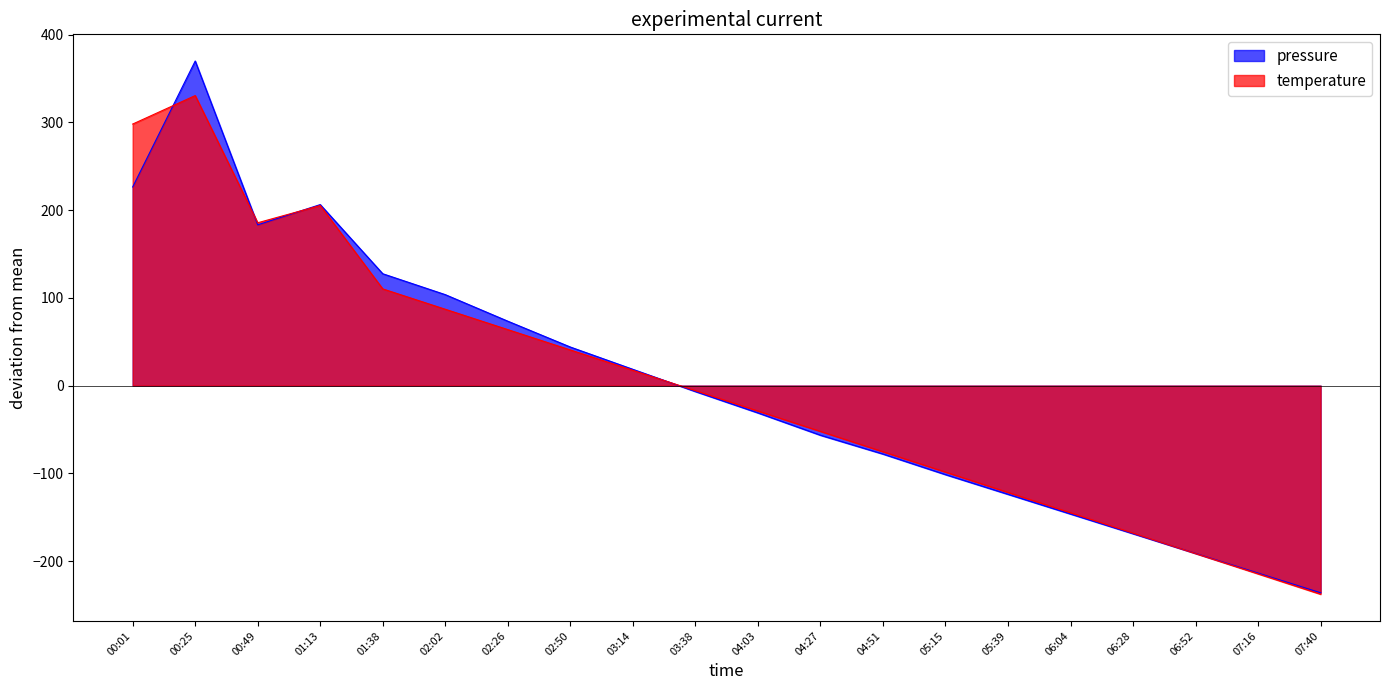

How many values in temperature are below zero?

11